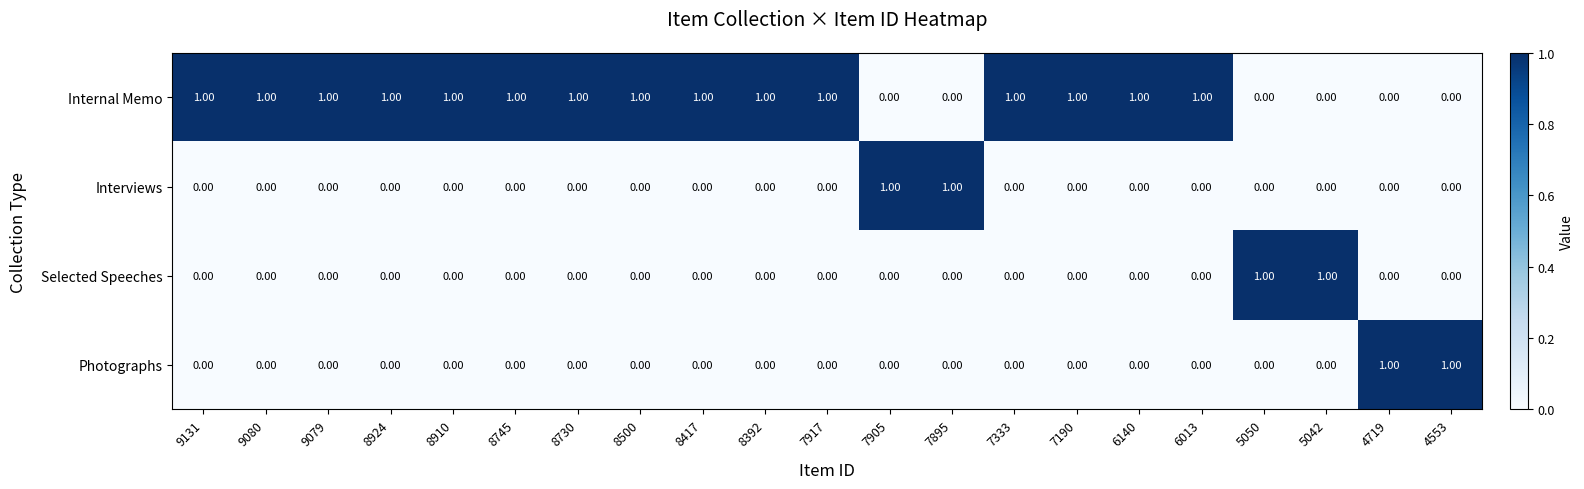

At how many categories does at least one series exceed 0?

21